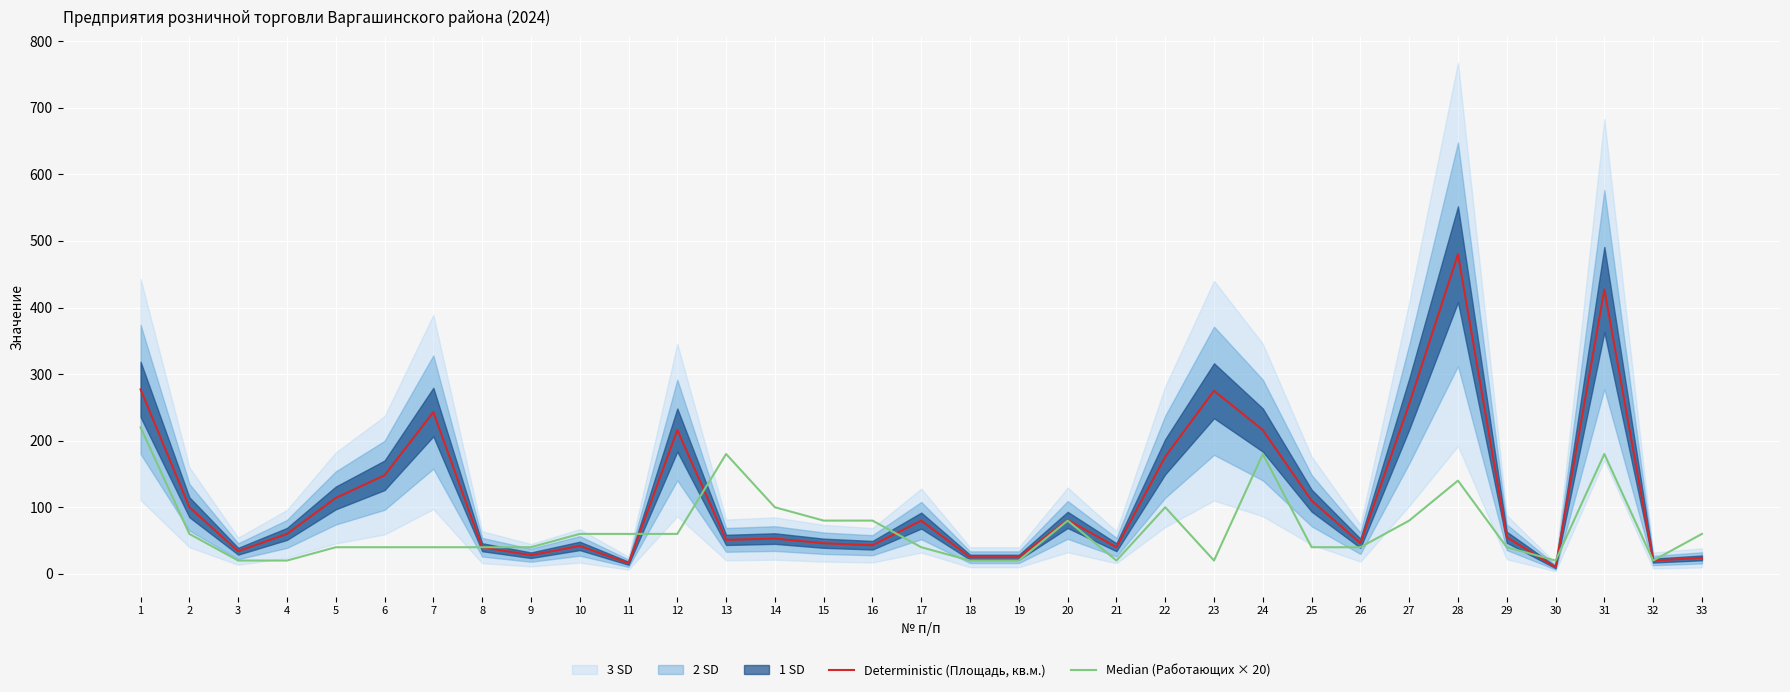

In Deterministic (Площадь, кв.м.), how many points are higher than both neighbors (excluding endpoints)?

9